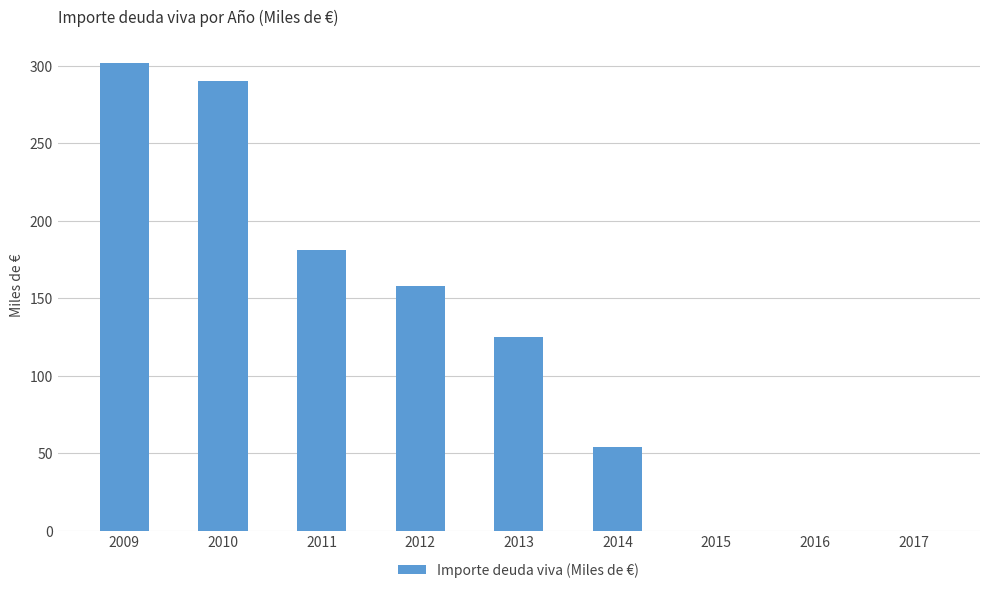

At which label is the value closest to 151?

2012